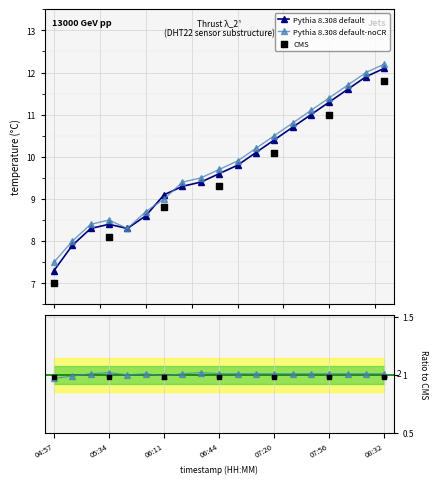

What is the lowest value of the Pythia 8.308 default series?

7.3